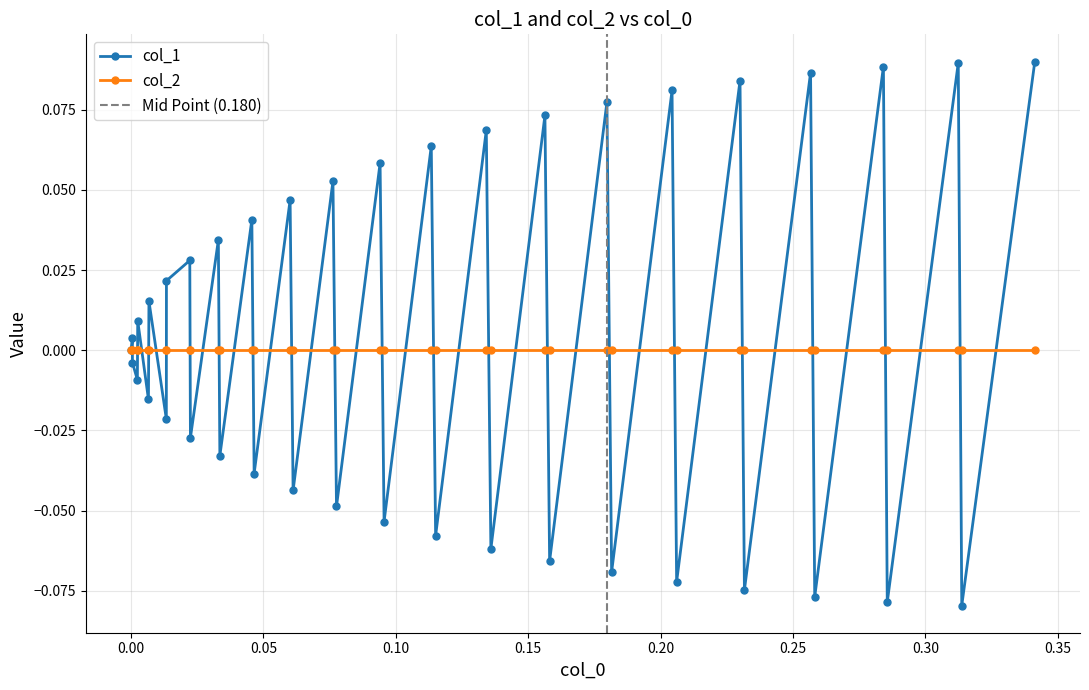

What is the value of the 28th point from the left?

0.1